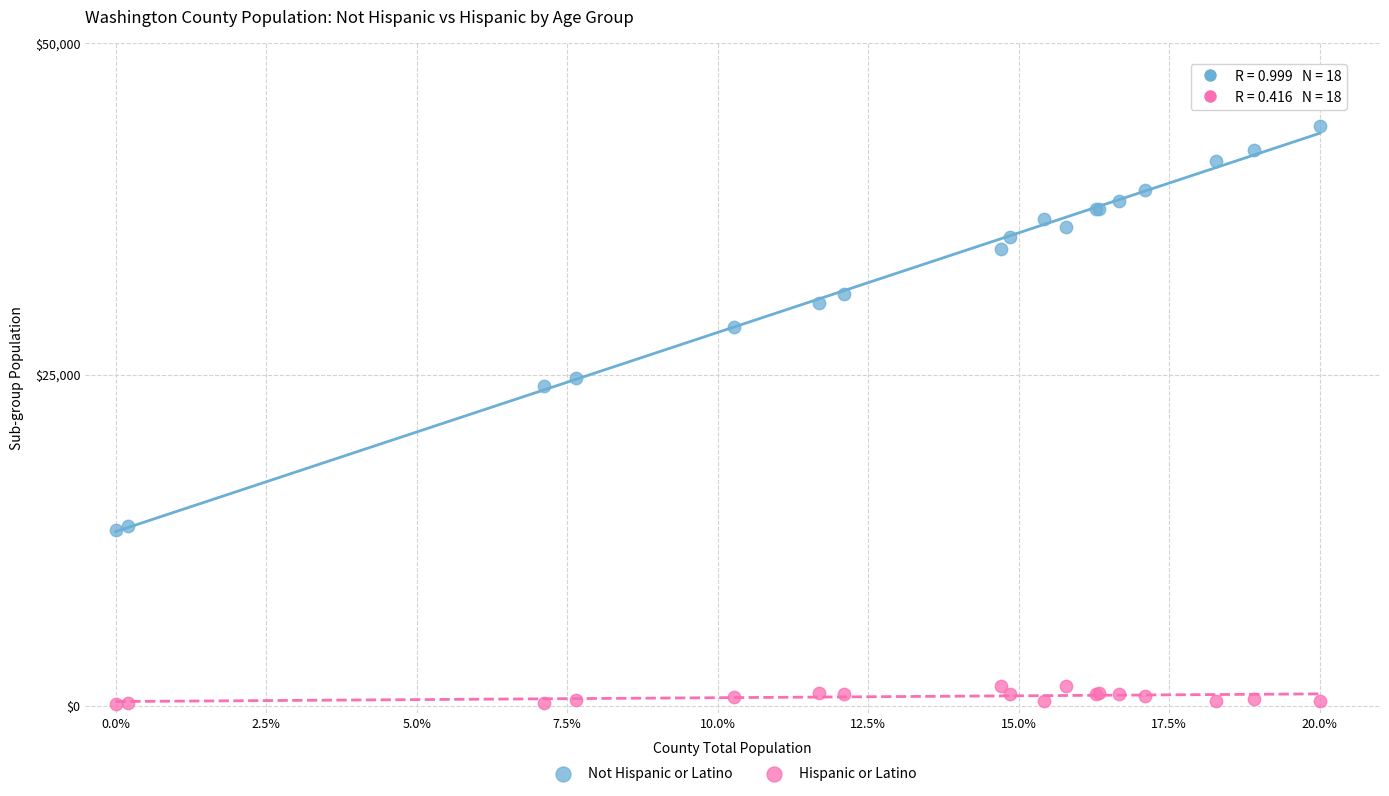

Which series reaches the maximum Y coordinate?

Not Hispanic or Latino